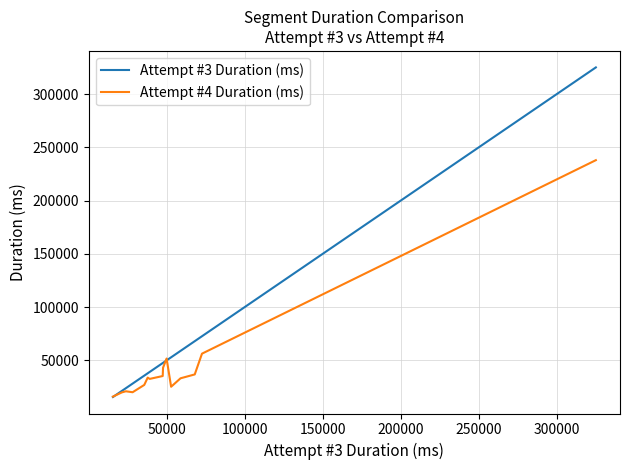

Which series has the largest total across all categories?

Attempt #3 Duration (ms)